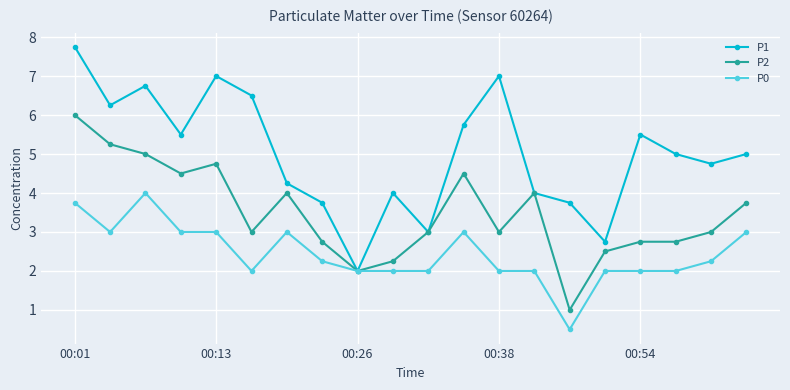

What is the value of the P0 point at the 9th from the left?

2.0